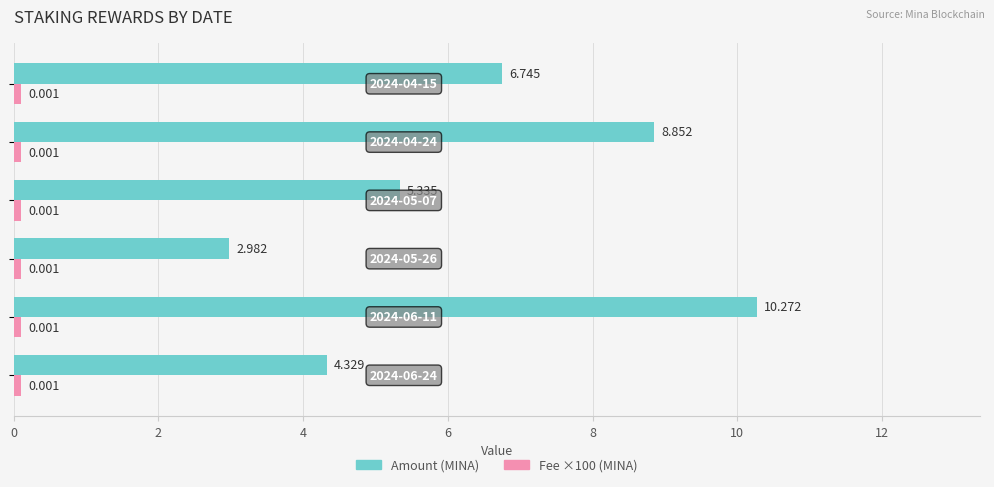

Which series has the largest total across all categories?

Amount (MINA)